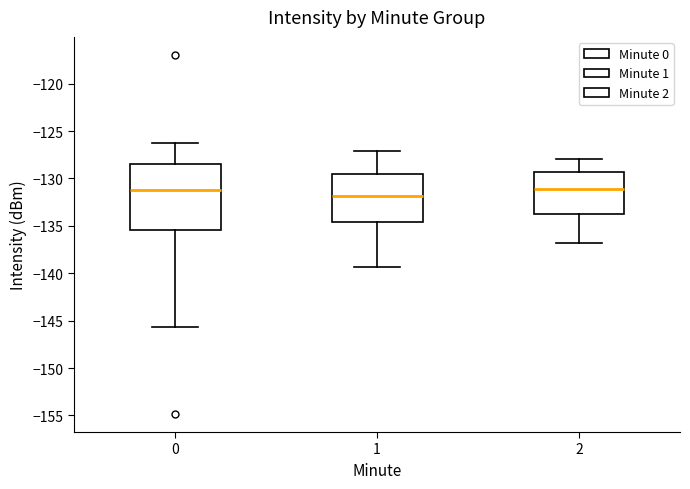

Comparing the boxes themselves (not the whiskers), which one is the tallest?

0